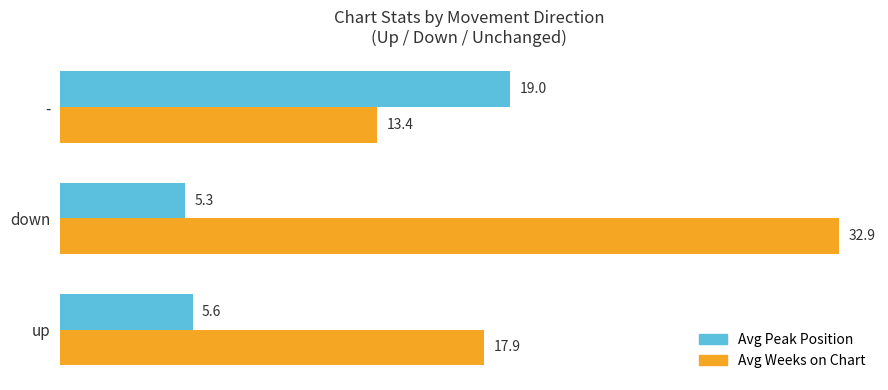

At which category does the chart reach its peak across all series?

down